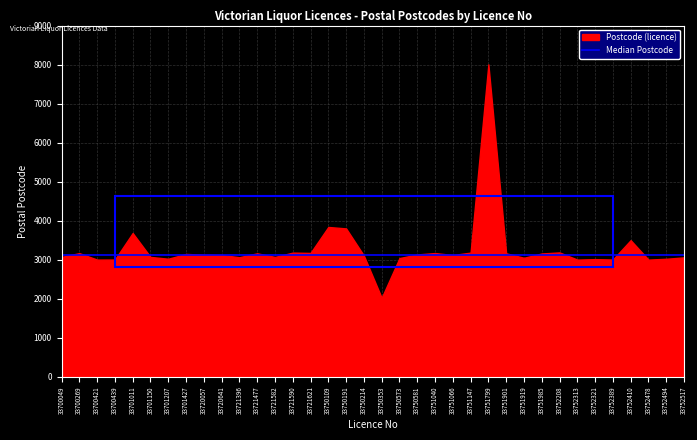

Approximately how many times larger is the value at 33721477 compared to 33700439?

1.1